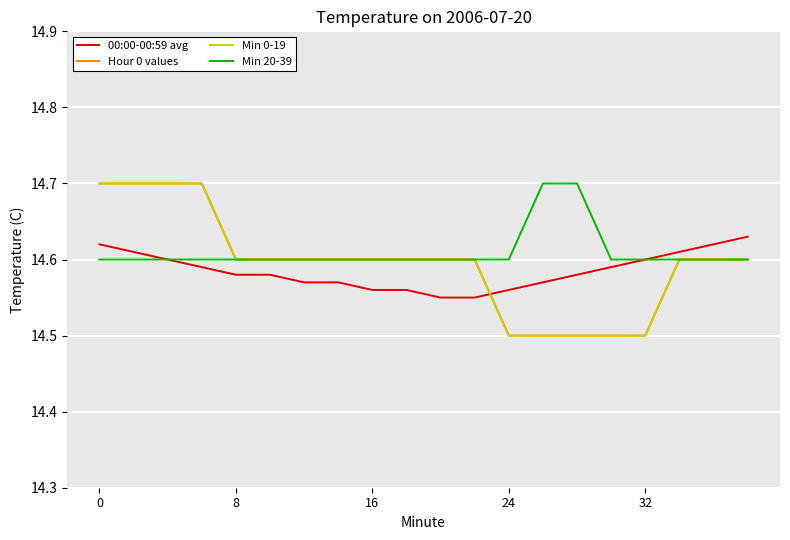

Is this an area chart (filled region under the line)?

No